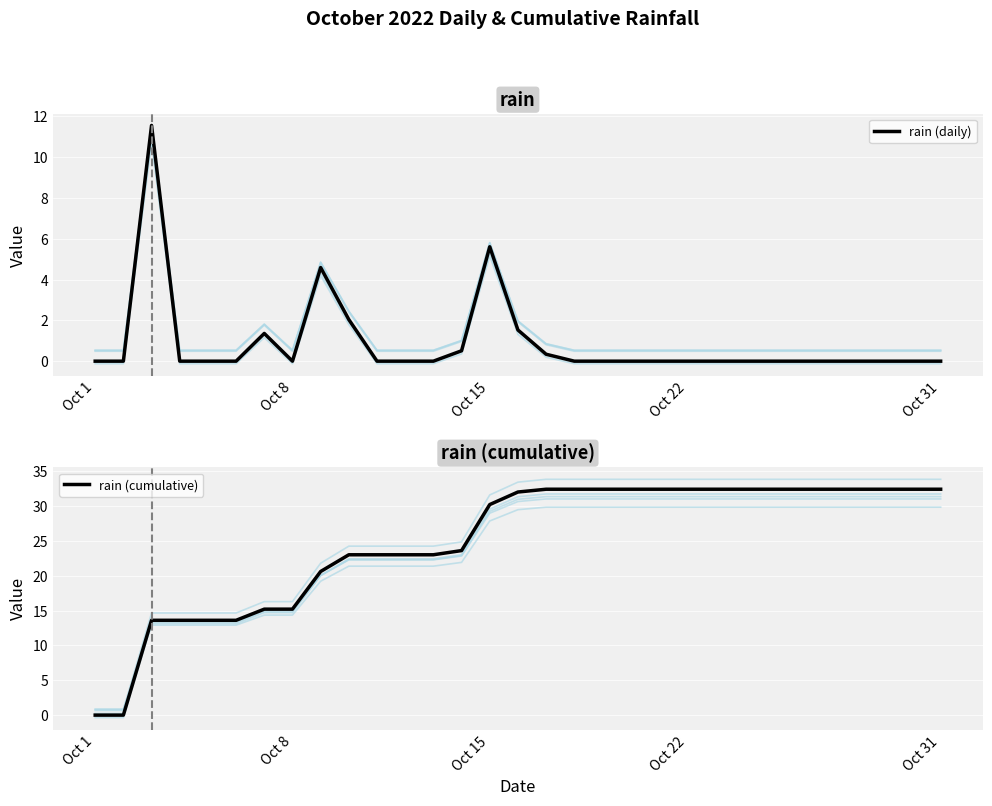

List the series in order of their peak value, highest first.

rain (cumulative), rain (daily)